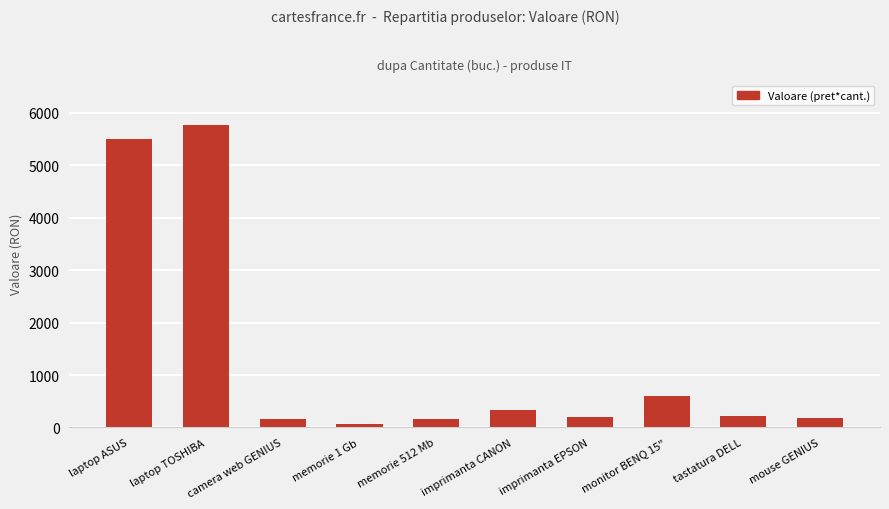

Which has a higher value, imprimanta EPSON or laptop TOSHIBA?

laptop TOSHIBA